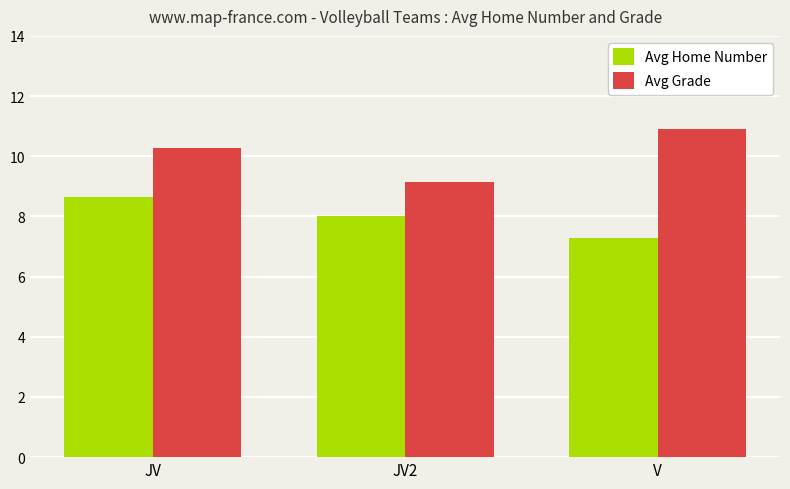

What value does the Avg Home Number series have at JV?

8.6